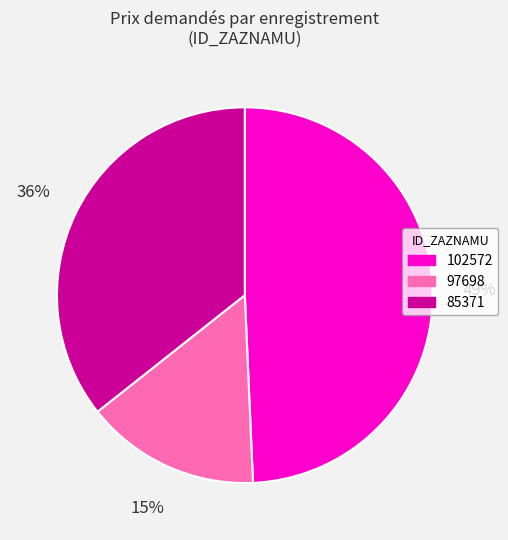

Which has a higher value, 85371 or 102572?

102572